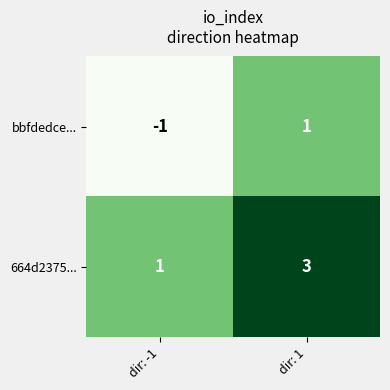

Where is 664d2375... nearest to the value 2?

dir: -1